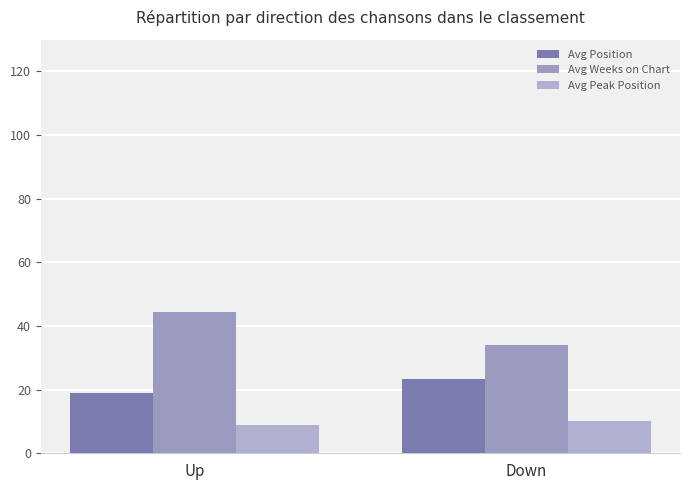

How many bars are there in total?

6